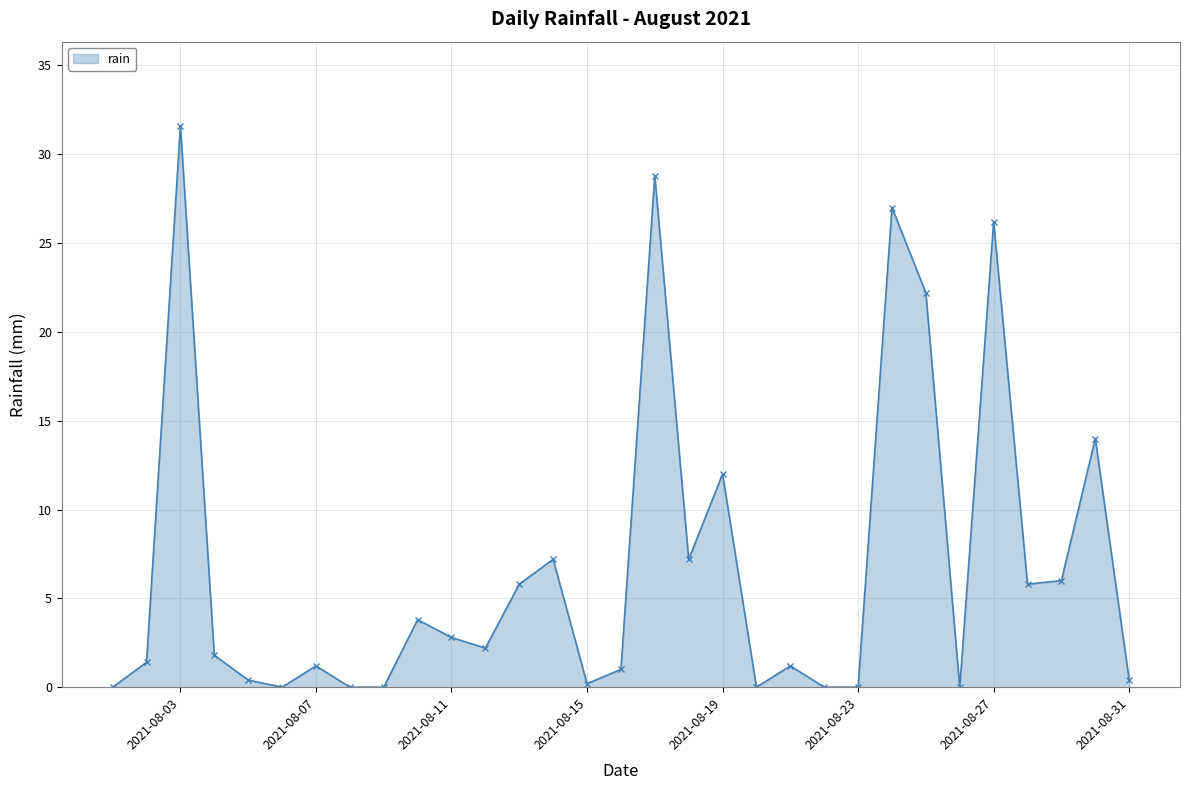

What is the sum of all values?

210.2